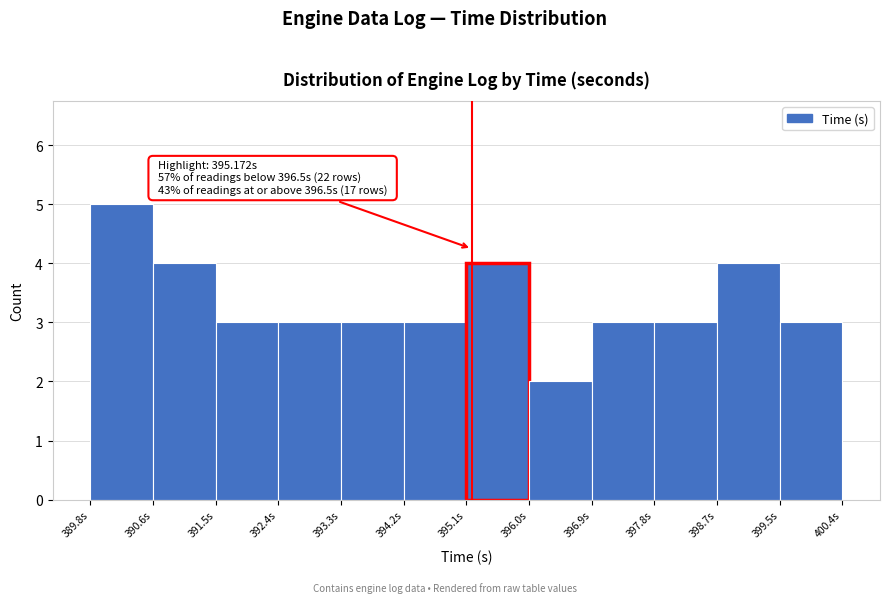

Over which range of the x-axis is the bar tallest?

389.8 to 390.6